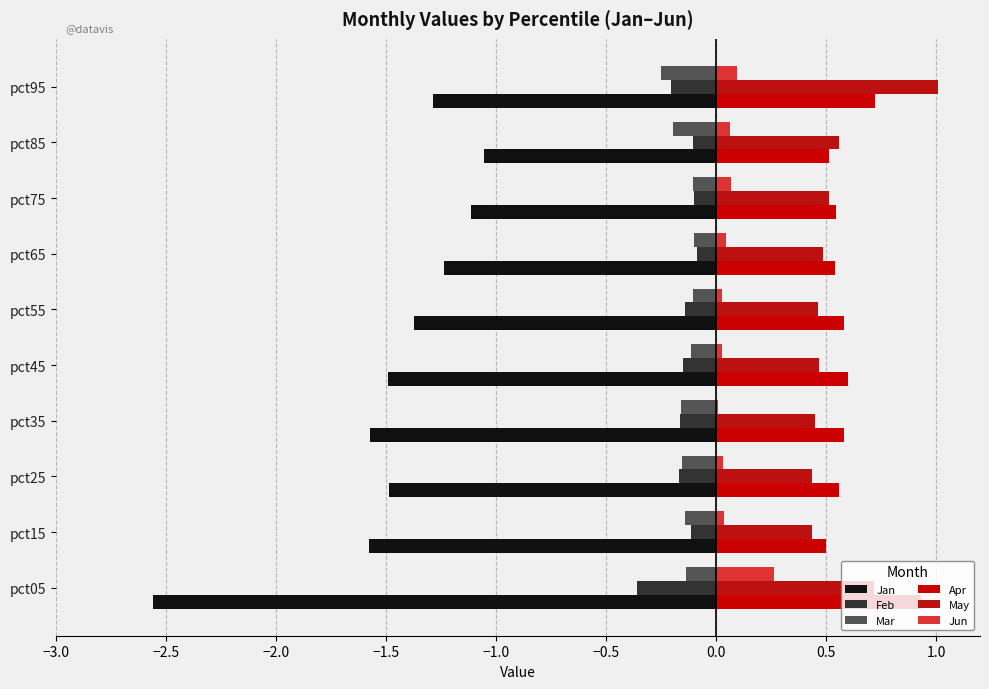

Rank the series by their maximum value, from lowest to highest.

Jan, Mar, Feb, Jun, Apr, May